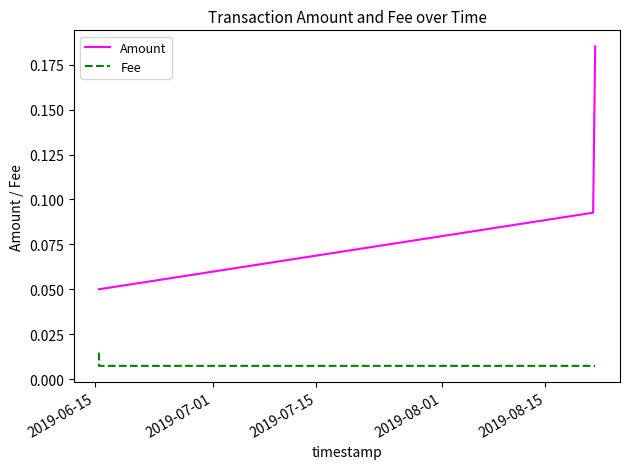

Rank the series by their maximum value, from lowest to highest.

Fee, Amount